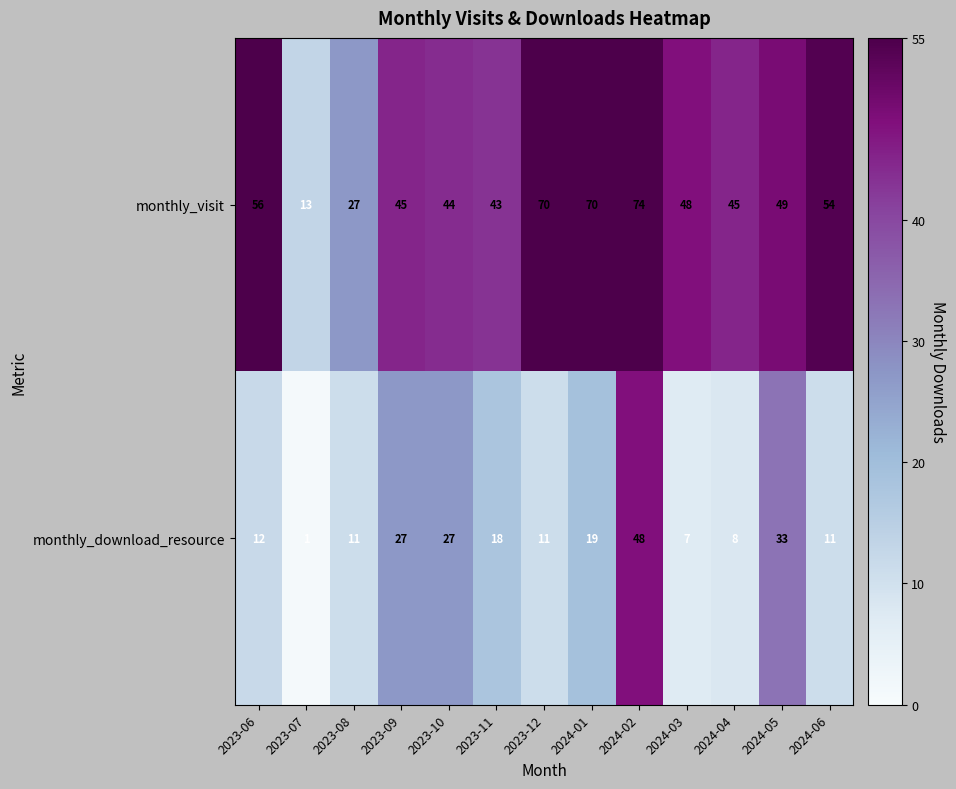

List the series in order of their peak value, lowest first.

monthly_download_resource, monthly_visit